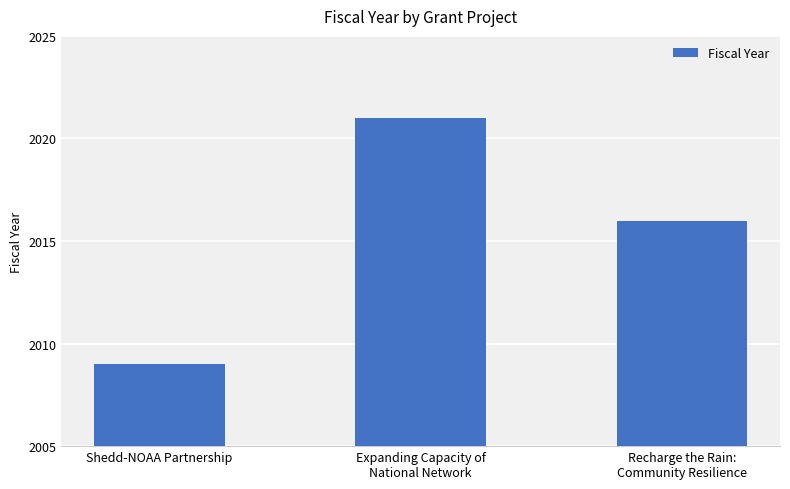

Rank the categories by value from lowest to highest.

Shedd-NOAA Partnership, Recharge the Rain:
Community Resilience, Expanding Capacity of
National Network